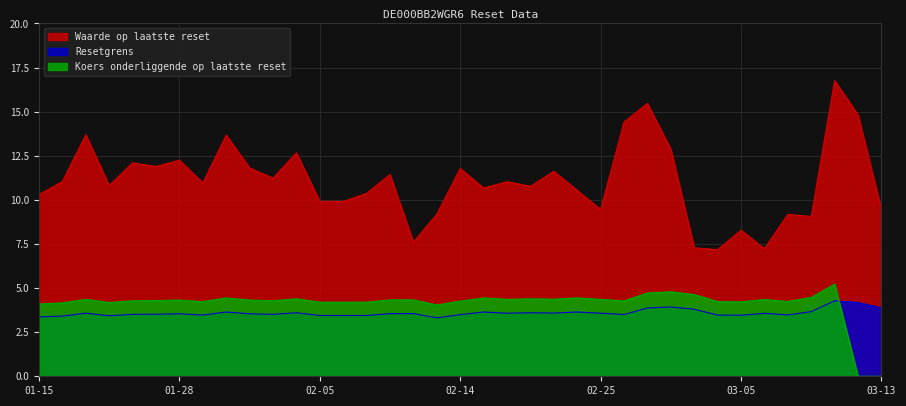

Reading left to right, extract all data points from this chart.

Waarde op laatste reset: 10.3	11.0	13.7	10.8	12.1	11.9	12.2	11.0	13.7	11.8	11.2	12.7	9.9	9.9	10.4	11.4	7.6	9.2	11.8	10.7	11.0	10.8	11.6	10.5	9.4	14.4	15.5	12.9	7.3	7.2	8.3	7.2	9.2	9.1	16.8	14.8	9.4
Resetgrens: 3.4	3.4	3.6	3.4	3.5	3.5	3.5	3.5	3.6	3.5	3.5	3.6	3.4	3.4	3.4	3.6	3.6	3.3	3.5	3.6	3.6	3.6	3.6	3.6	3.6	3.5	3.9	3.9	3.8	3.5	3.5	3.6	3.5	3.7	4.3	4.2	3.9
Koers onderliggende op laatste reset: 4.1	4.2	4.4	4.2	4.3	4.3	4.3	4.2	4.4	4.3	4.3	4.4	4.2	4.2	4.2	4.3	4.3	4.0	4.3	4.4	4.4	4.4	4.4	4.4	4.4	4.3	4.7	4.8	4.6	4.2	4.2	4.3	4.2	4.5	5.2	0.0	0.0